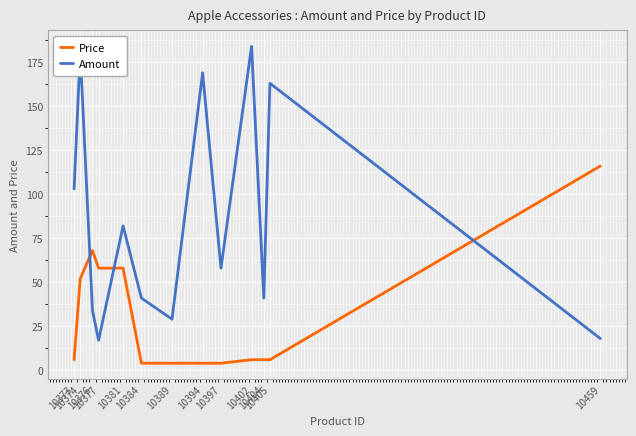

Which series has the largest total across all categories?

Amount